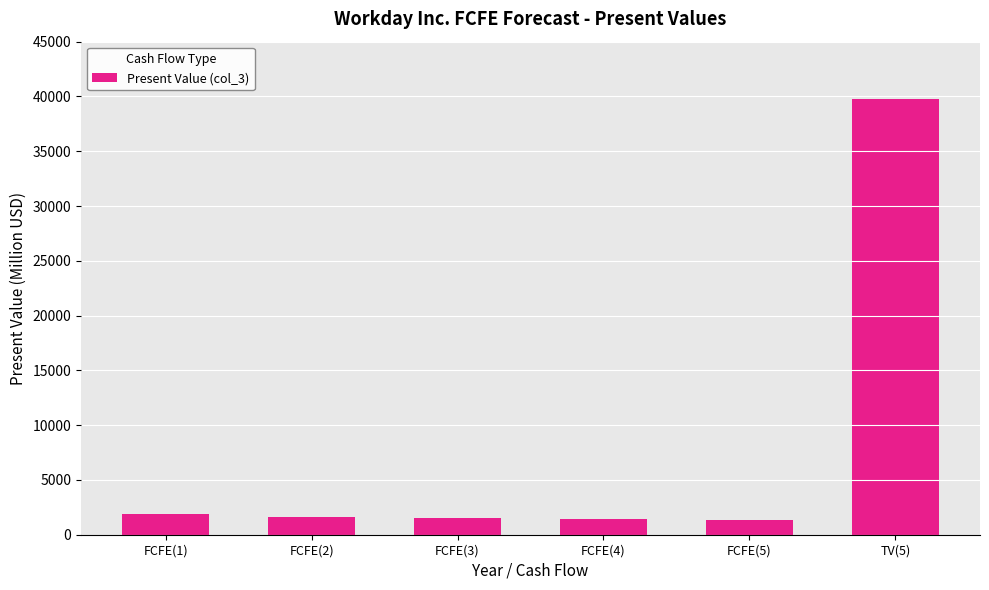

How many categories are shown in the chart?

6